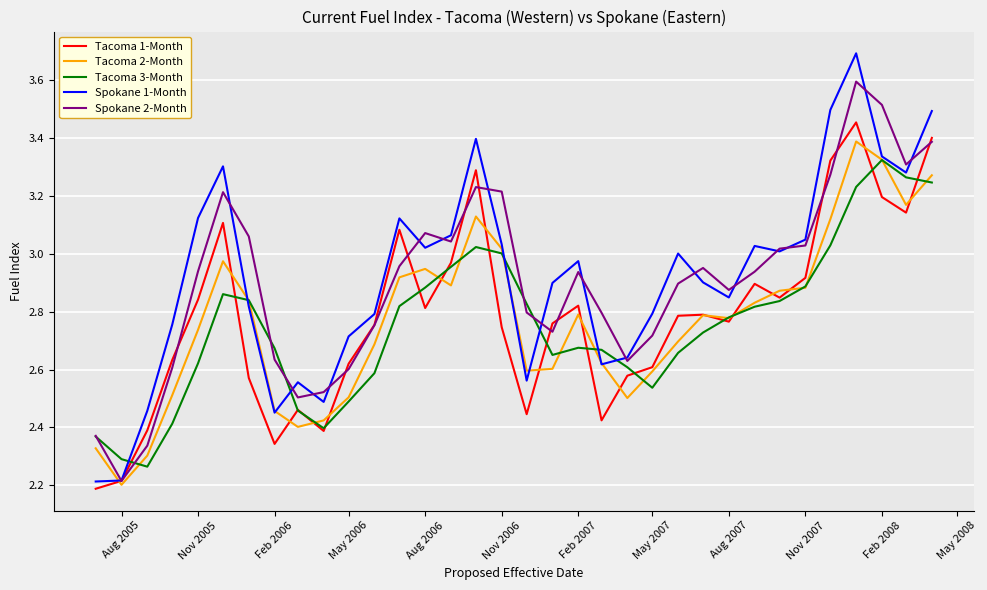

Does the chart have visible grid lines?

Yes